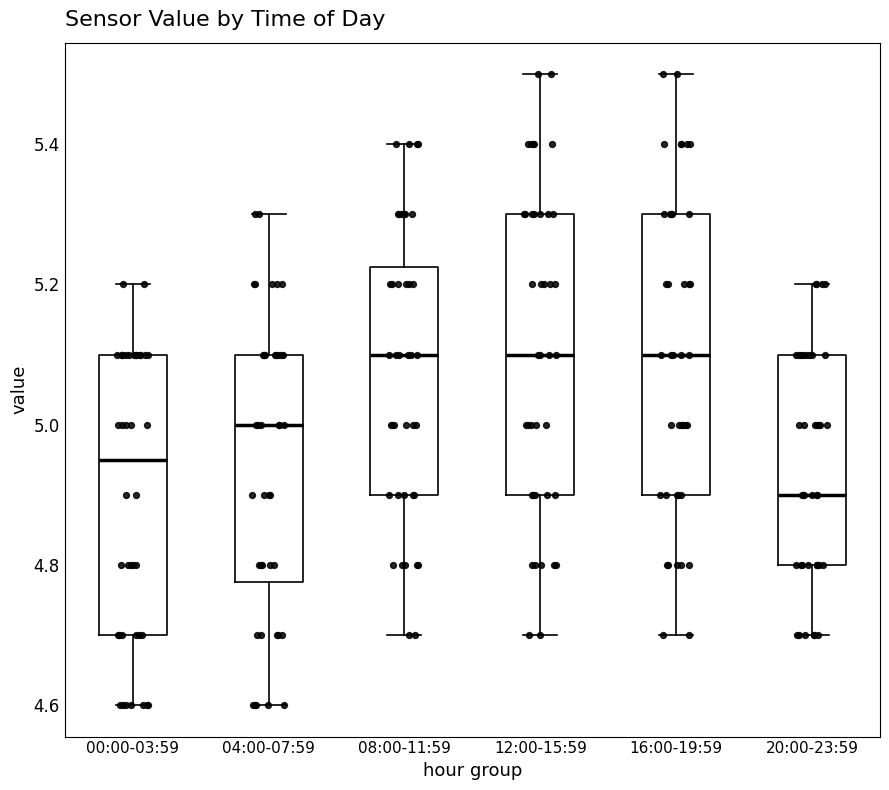

Reading left to right, read every box against the y-axis: the position of its median line, the range the box covers, and the ends of its whiskers. The values are not printed on the chart, so give them approximately, as read against the axis.

00:00-03:59: median 4.96, box 4.70 to 5.10, whiskers 4.60 to 5.20
04:00-07:59: median 5.00, box 4.78 to 5.10, whiskers 4.60 to 5.30
08:00-11:59: median 5.10, box 4.90 to 5.22, whiskers 4.70 to 5.40
12:00-15:59: median 5.10, box 4.90 to 5.30, whiskers 4.70 to 5.50
16:00-19:59: median 5.10, box 4.90 to 5.30, whiskers 4.70 to 5.50
20:00-23:59: median 4.90, box 4.80 to 5.10, whiskers 4.70 to 5.20